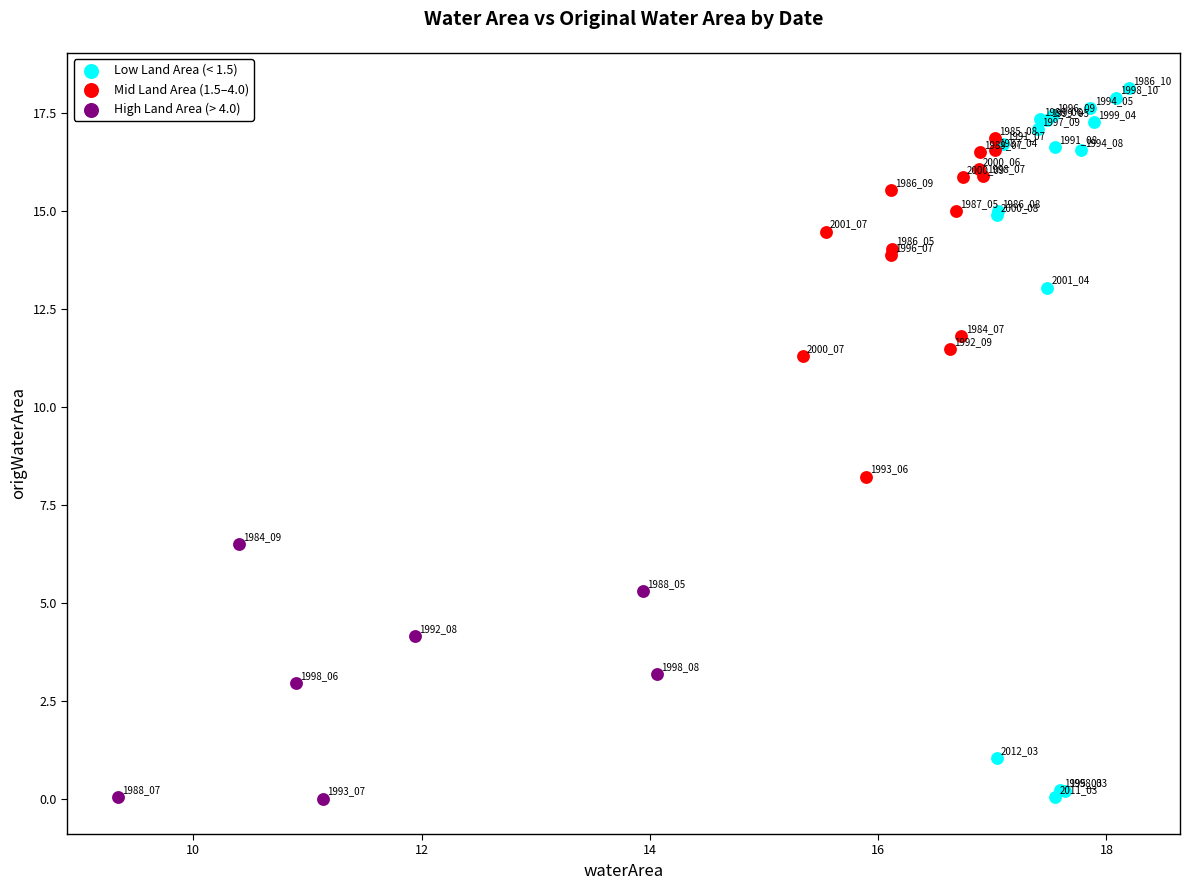

What are all the series names shown in the legend?

Low Land Area (< 1.5), Mid Land Area (1.5–4.0), High Land Area (> 4.0)